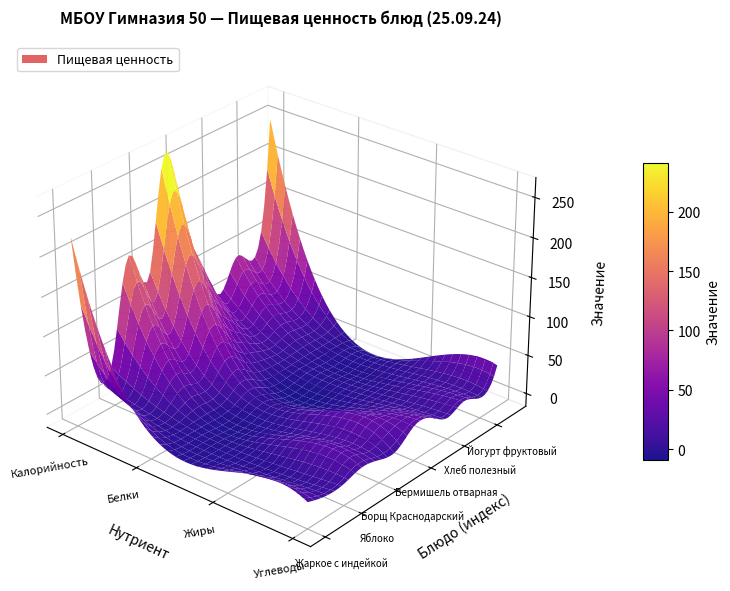

The value of Яблоко at Калорийность is 49.0. True or false?

True